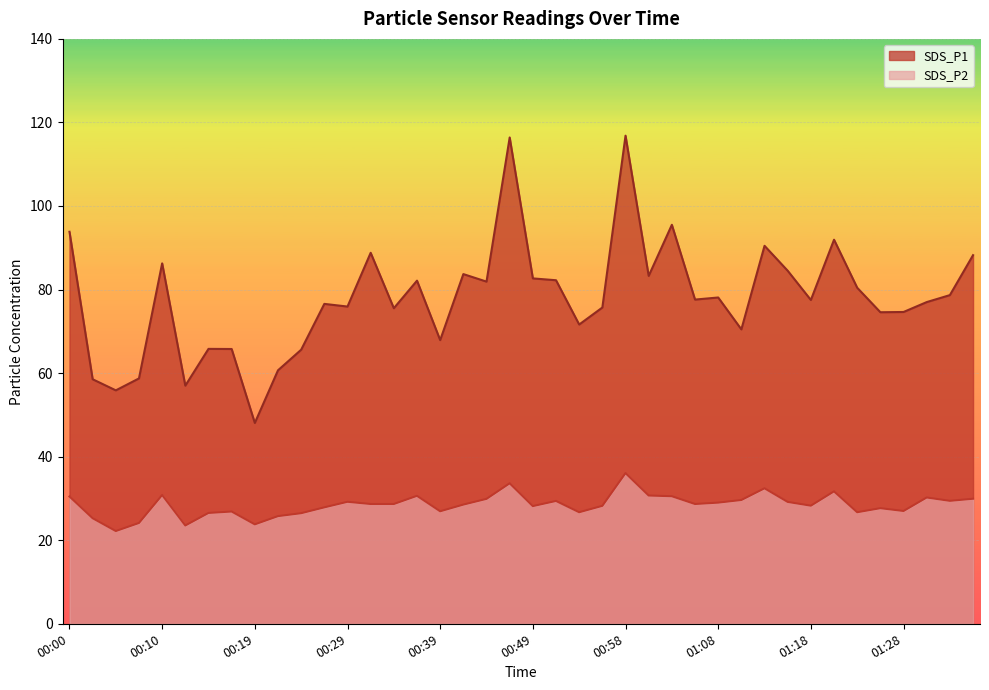

Reading left to right, extract all data points from this chart.

SDS_P1: 93.8	58.5	55.9	58.7	86.3	57.0	65.8	65.8	48.1	60.7	65.6	76.6	75.9	88.8	75.5	82.1	67.9	83.7	81.9	116.4	82.7	82.2	71.6	75.7	116.8	83.3	95.5	77.6	78.1	70.5	90.5	84.5	77.5	91.9	80.4	74.6	74.6	77.0	78.7	88.2
SDS_P2: 30.5	25.3	22.2	24.1	30.8	23.5	26.5	26.9	23.8	25.8	26.5	27.9	29.2	28.7	28.7	30.6	26.9	28.5	29.9	33.6	28.2	29.4	26.7	28.2	36.1	30.7	30.5	28.7	29.0	29.6	32.4	29.2	28.3	31.7	26.7	27.7	27.0	30.2	29.4	29.9